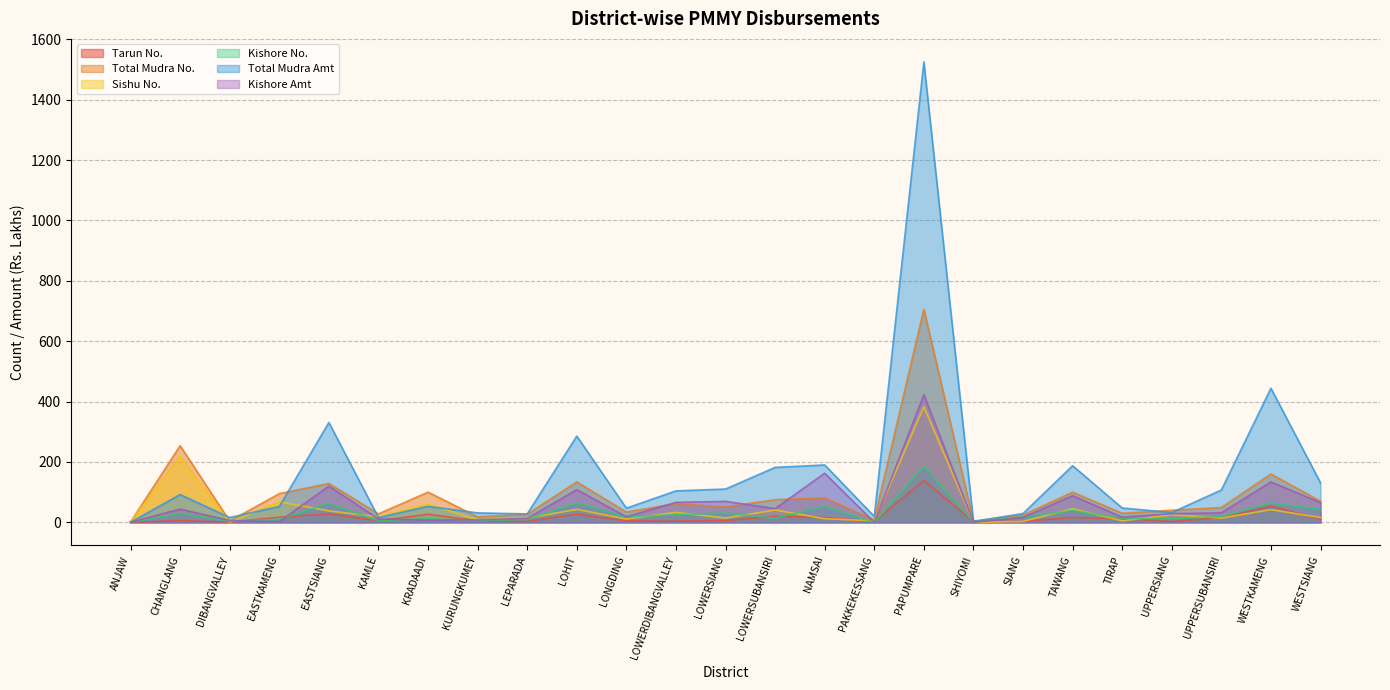

At which category is the sum across all series the highest?

PAPUMPARE